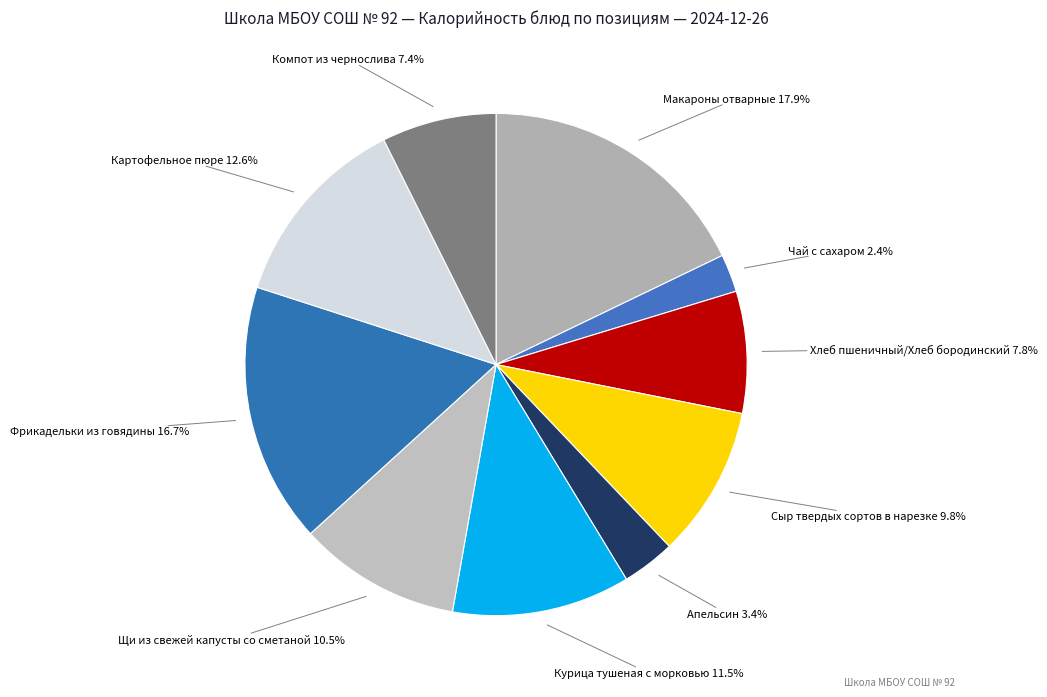

What is the ratio of the value at Апельсин to the value at Компот из чернослива?

0.5